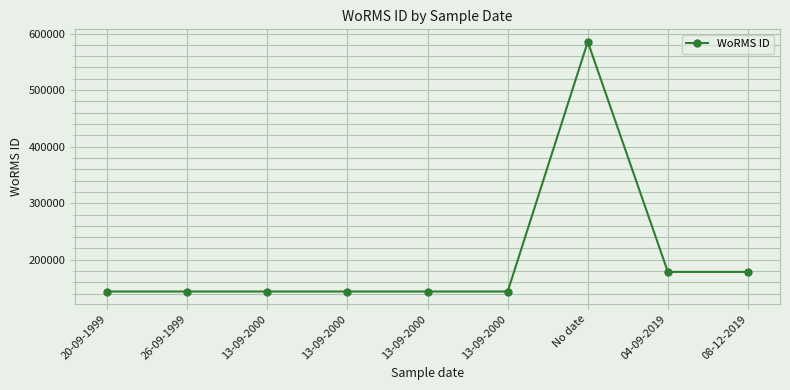

Which category has the highest value across all series?

No date